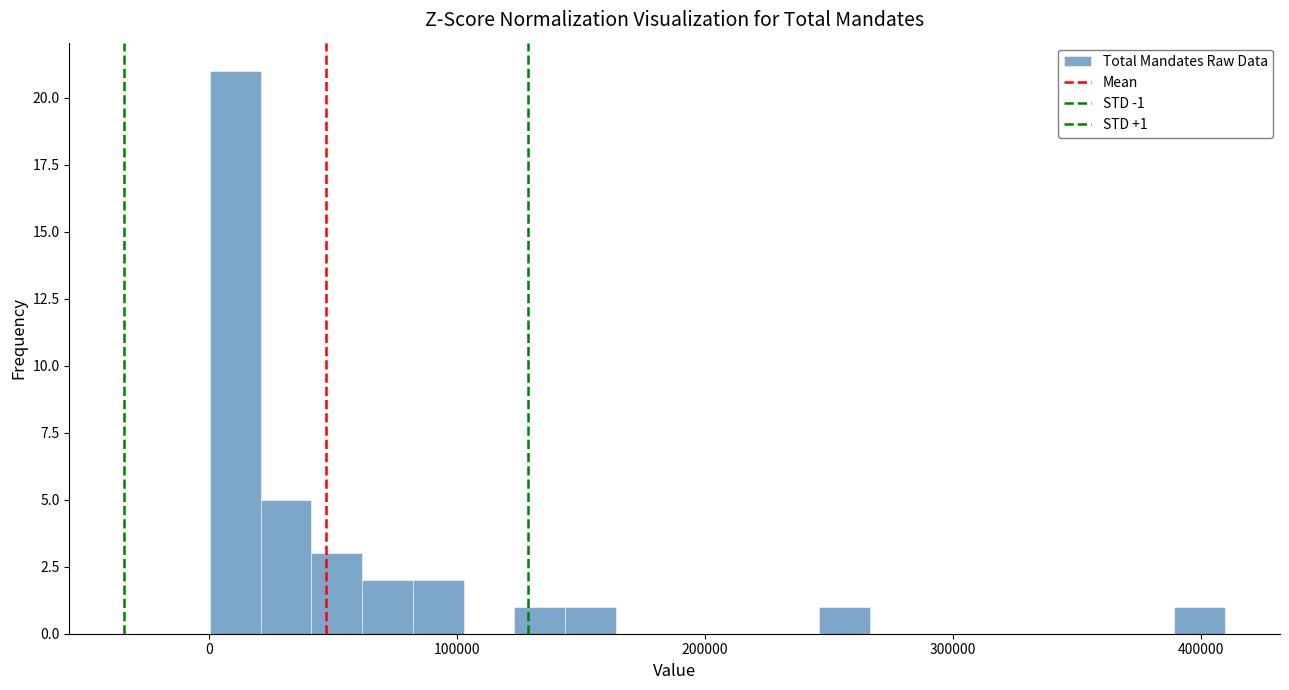

Around what value on the x-axis is the tallest bar? Give the approximate position of its centre, as read against the axis.

10000